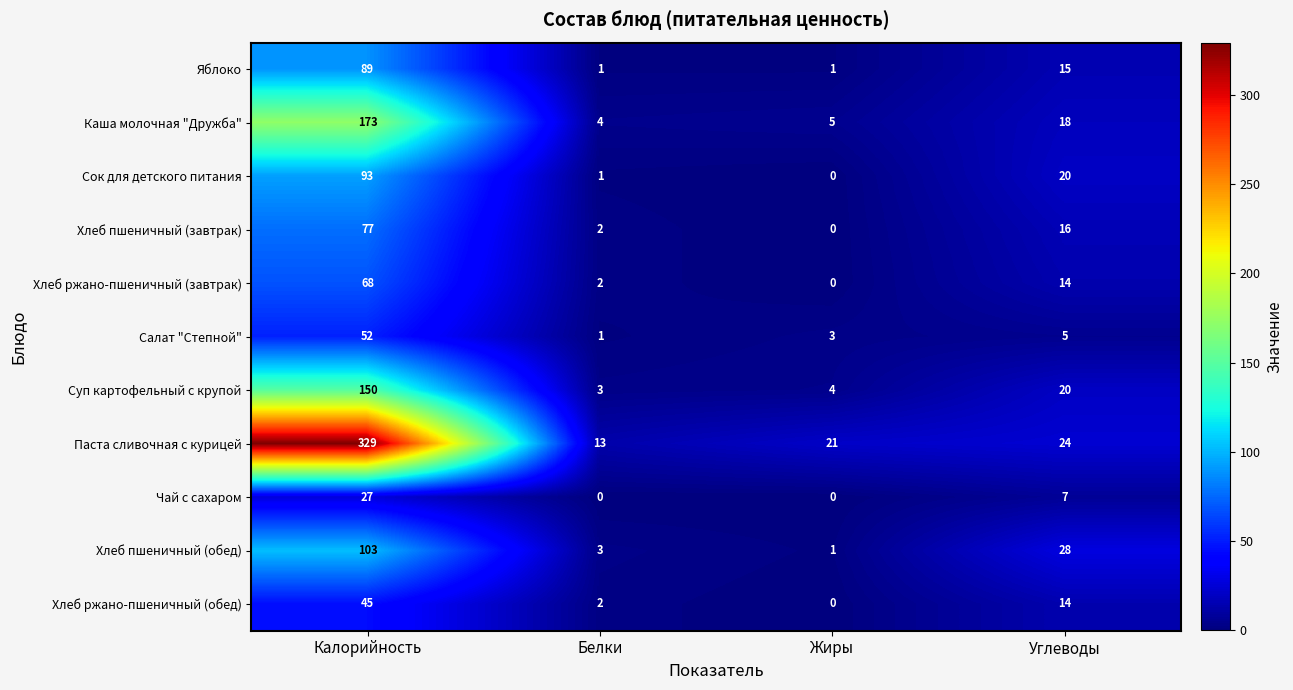

Where is Сок для детского питания nearest to the value 46?

Углеводы